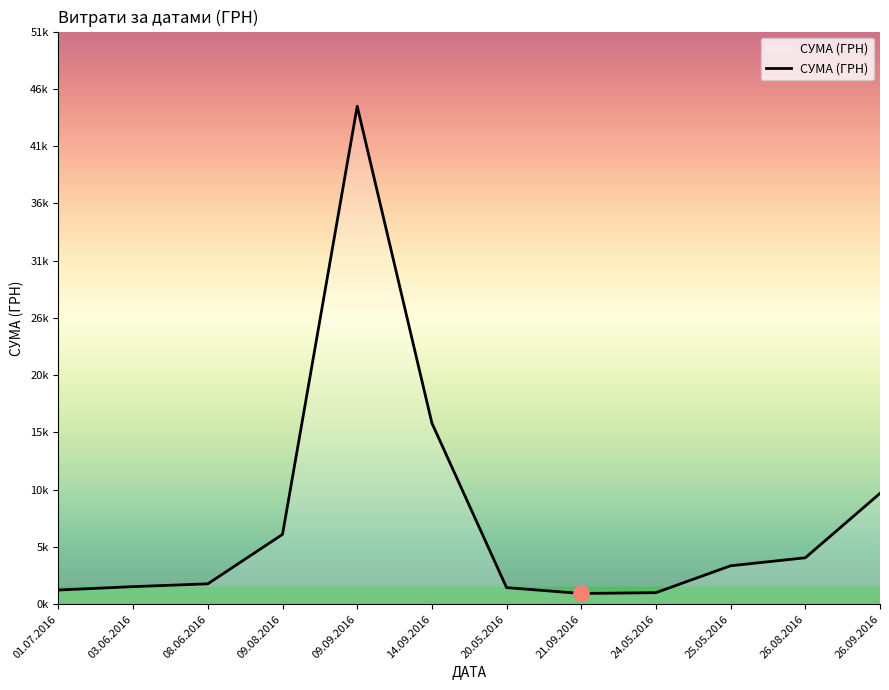

Approximately how many times larger is the value at 08.06.2016 compared to 01.07.2016?

1.4